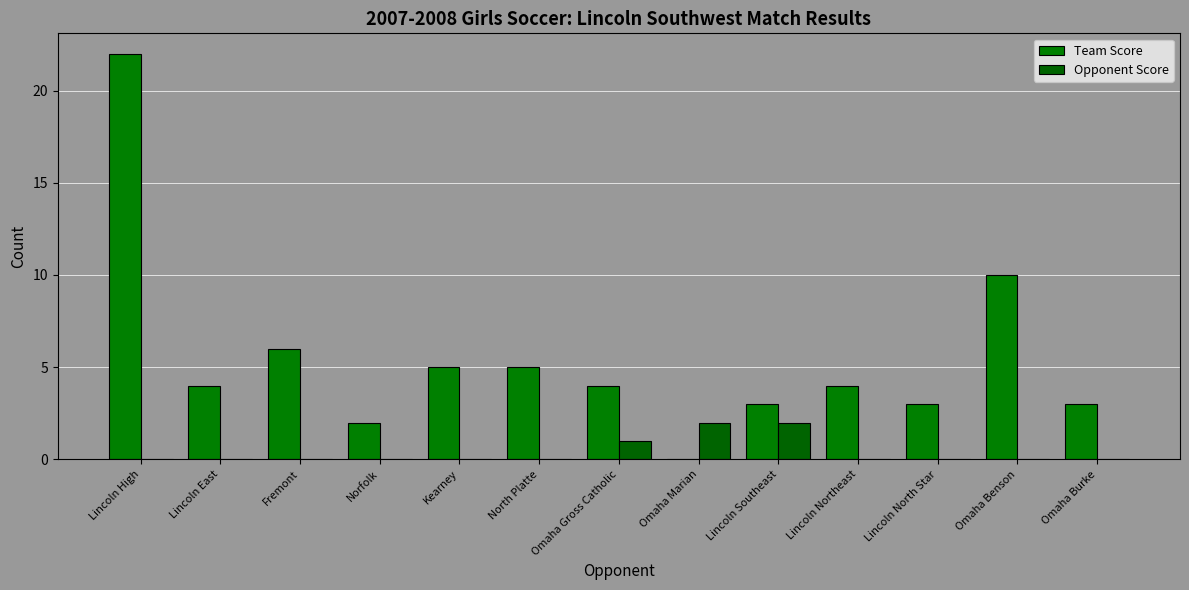

List the series in order of their peak value, highest first.

Team Score, Opponent Score